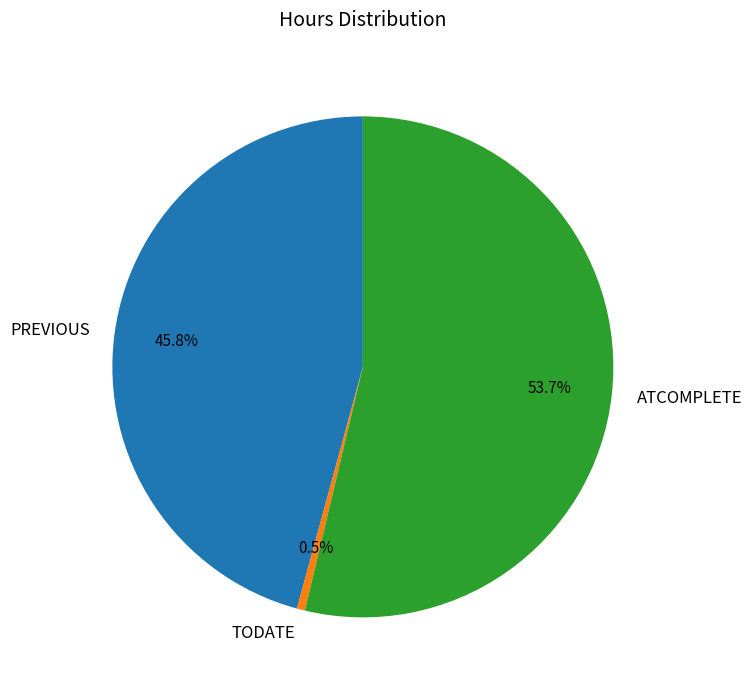

What is the smallest slice in the pie chart?

TODATE